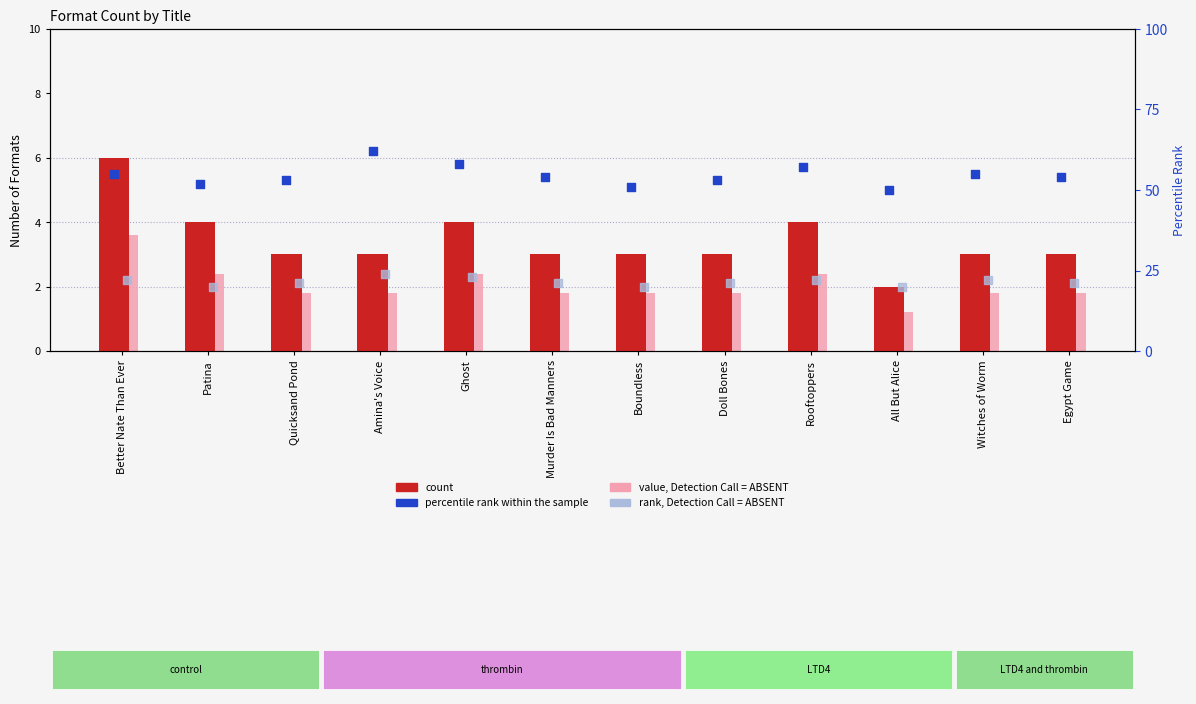

What are all the series names shown in the legend?

count, value, Detection Call = ABSENT, percentile rank within the sample, rank, Detection Call = ABSENT